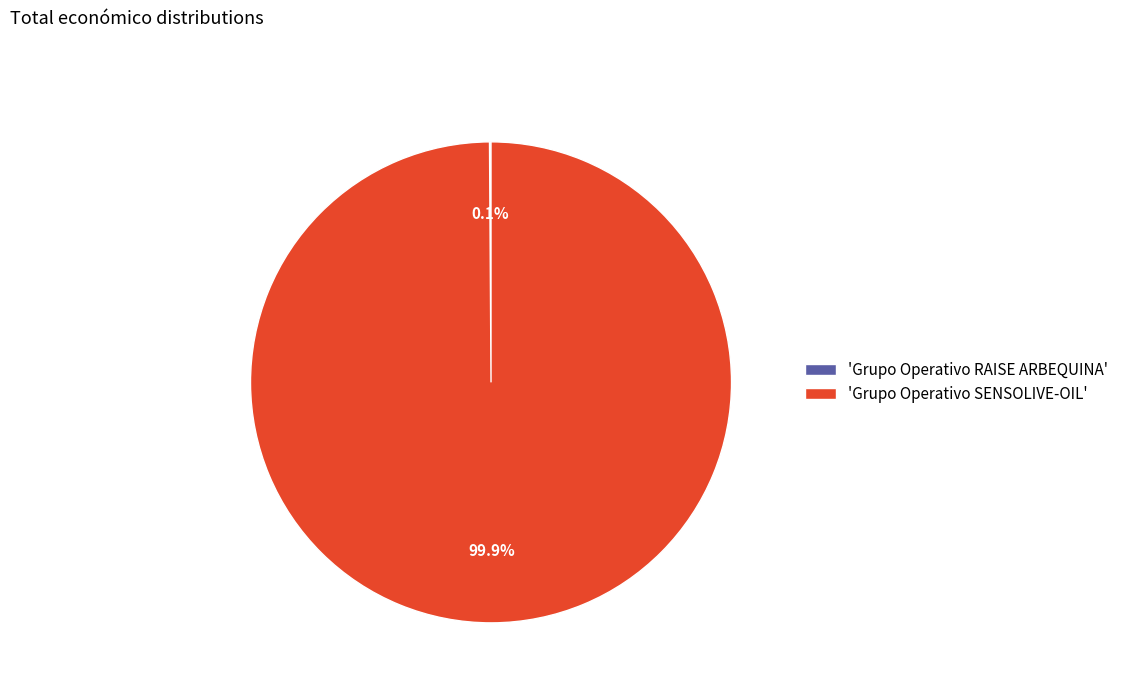

To the nearest percent, what is the average slice percentage?

50%